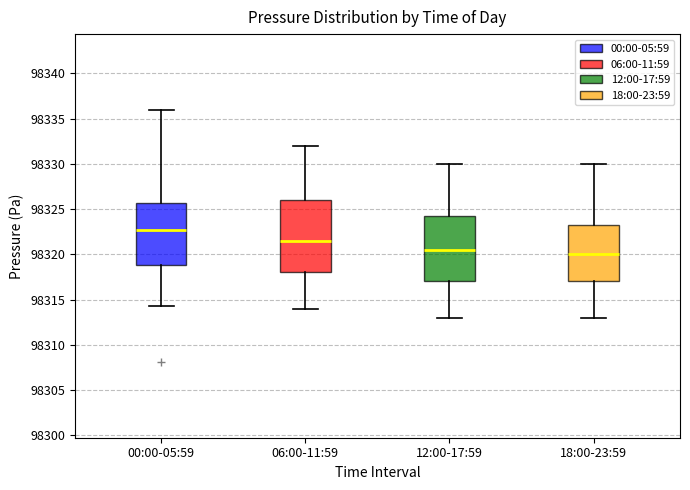

Which box's median line is the highest?

00:00-05:59